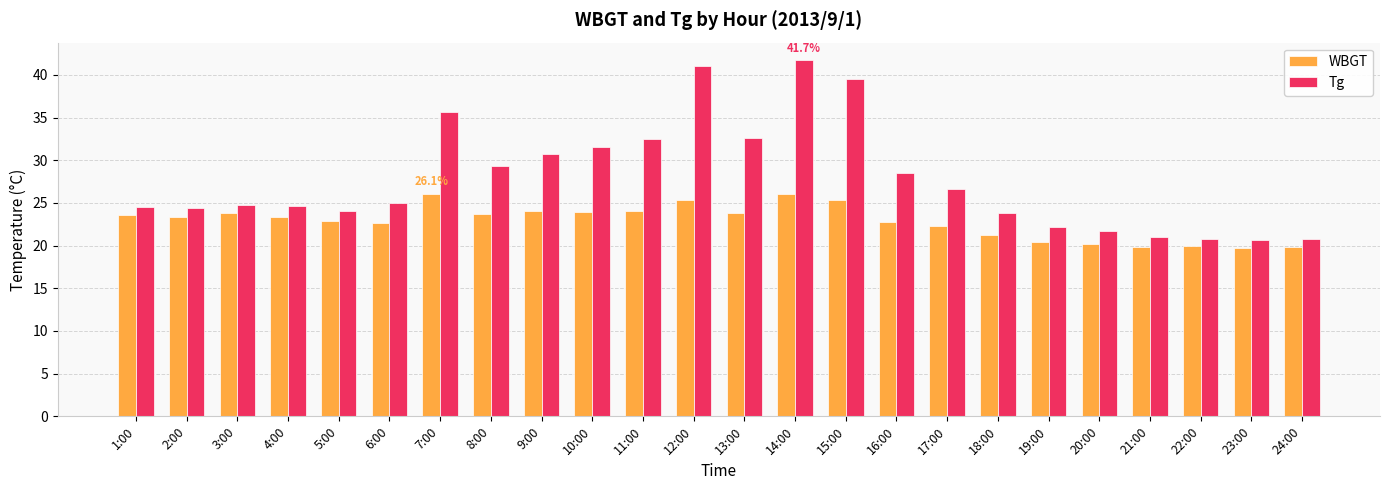

Rank the series by their average value, from highest to lowest.

Tg, WBGT